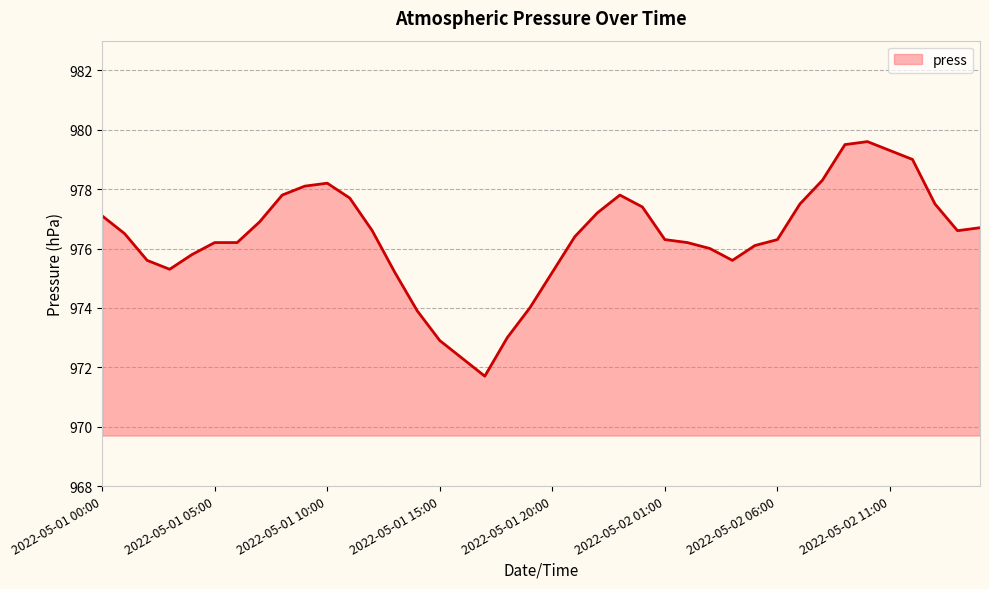

True or false: the data has more than 0 interior local peaks.

True